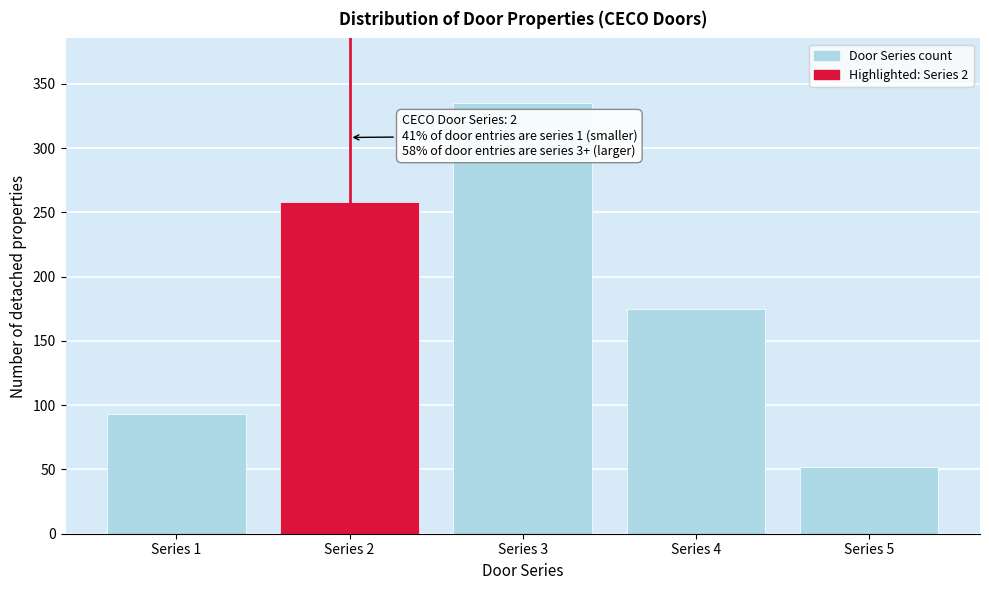

Reading left to right, what are all the values shown in this chart?

Series 1=93	Series 2=258	Series 3=335	Series 4=175	Series 5=52